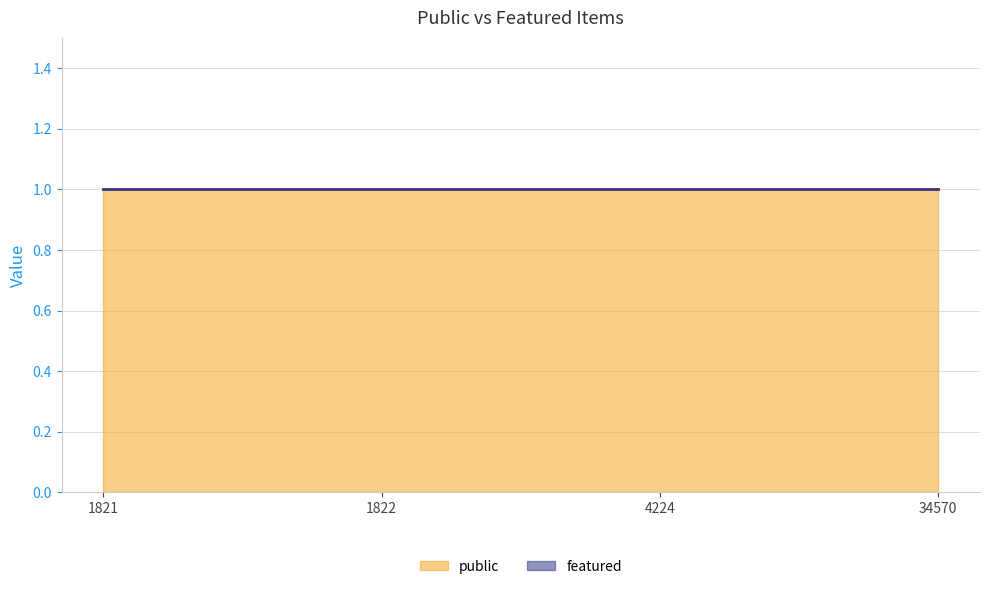

Is it true that public equals 0 at 34570?

False